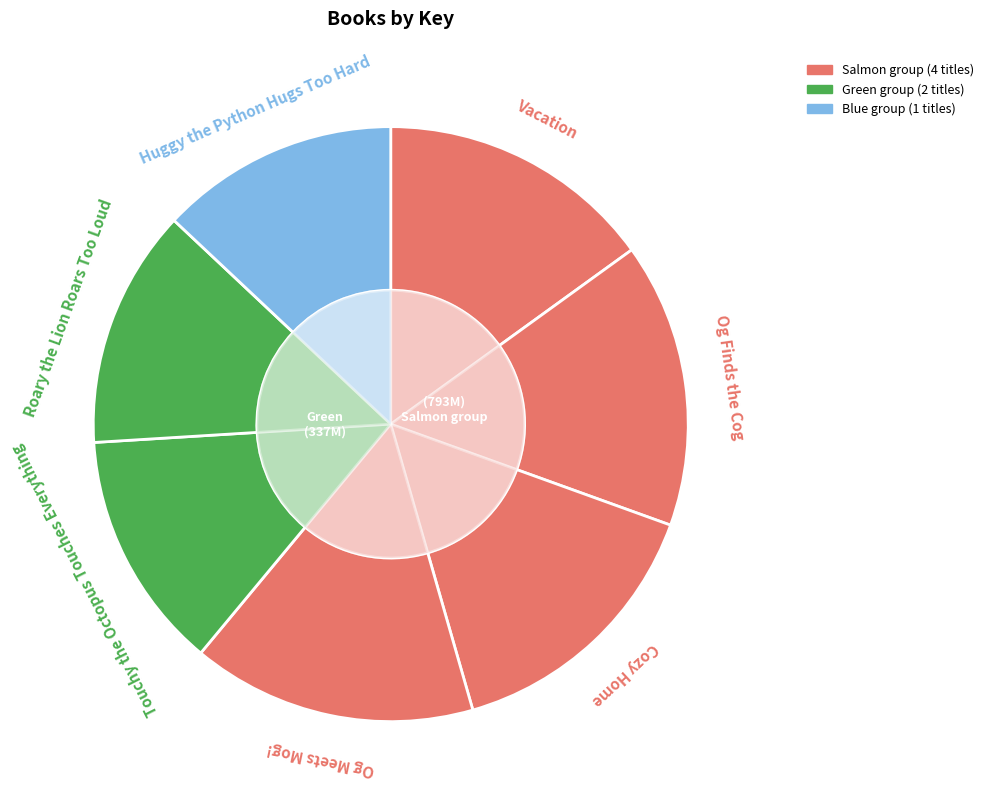

Count the number of slices in the pie.

7